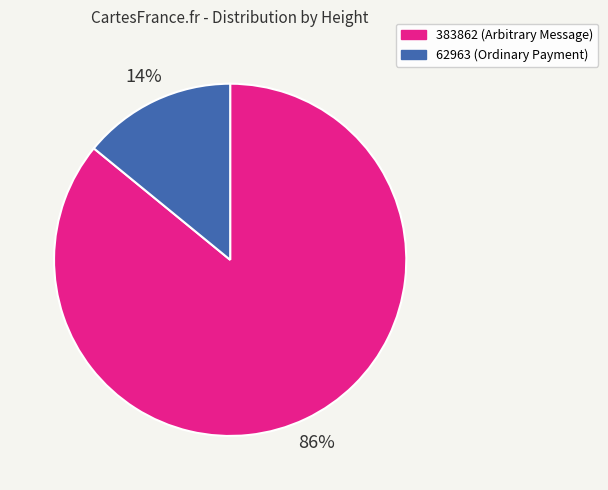

Approximately how many times larger is the value at 383862 (Arbitrary Message) compared to 62963 (Ordinary Payment)?

6.1